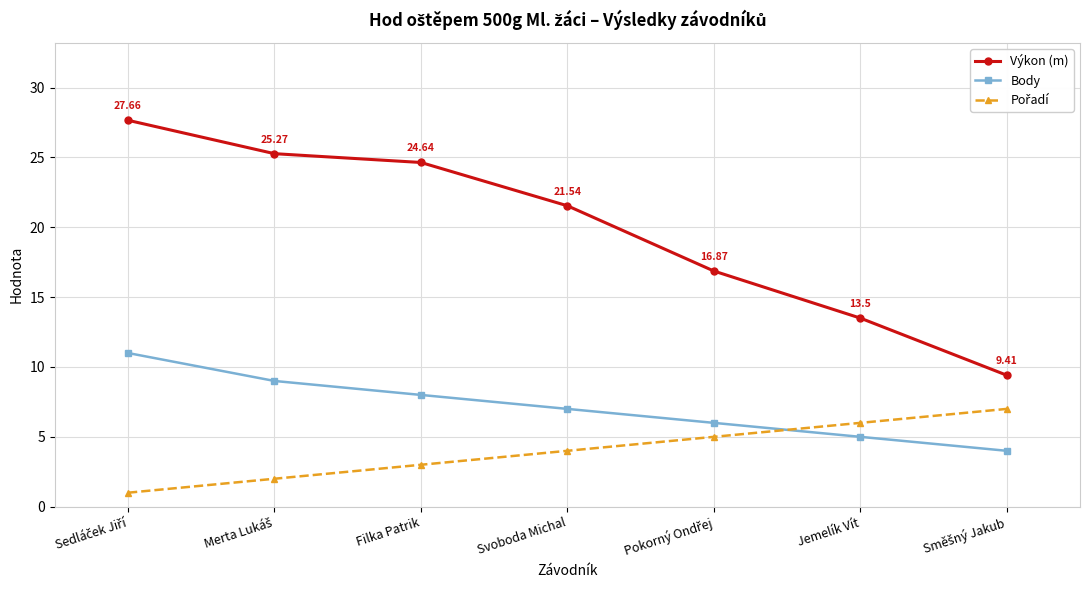

Which series has the largest total across all categories?

Výkon (m)